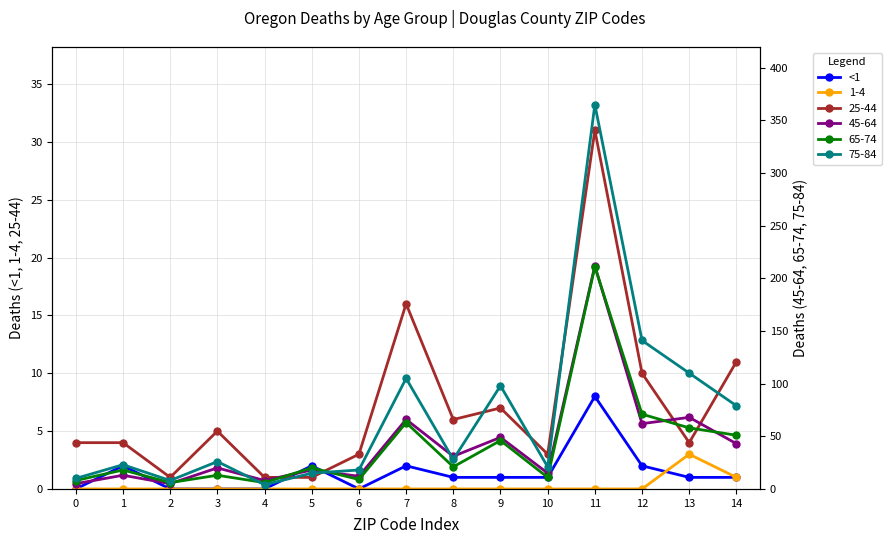

Is it true that 1-4 equals 3 at 13?

True